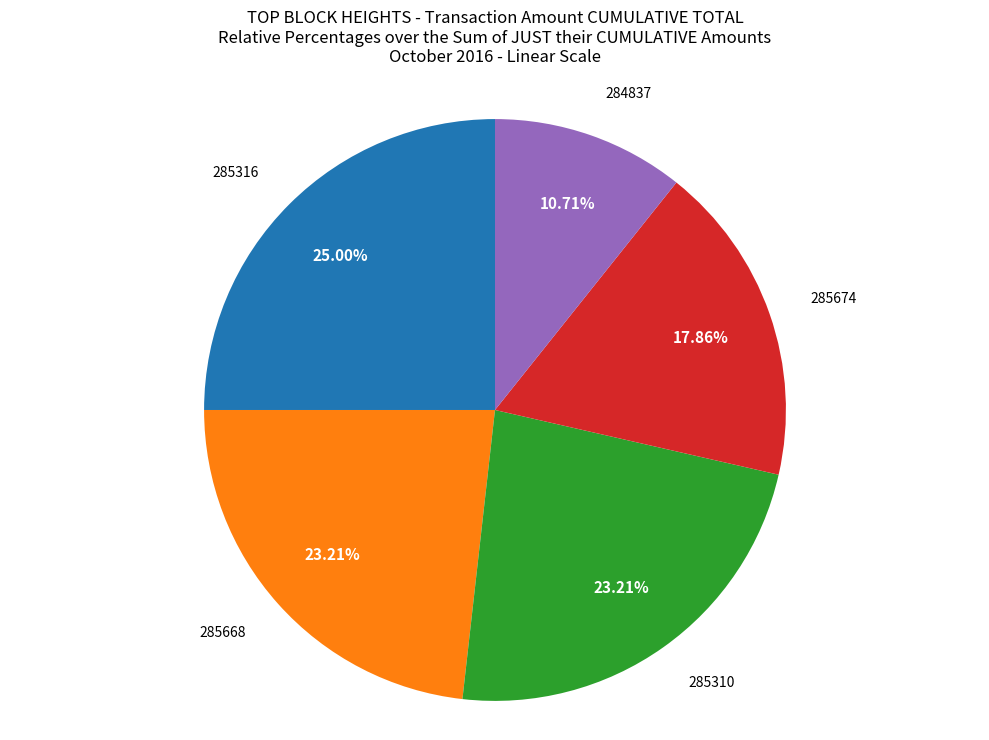

How many segments does this pie chart have?

5